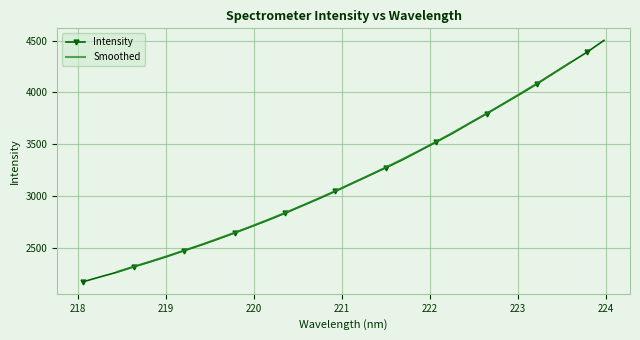

Rank the categories by value from highest to lowest.

223.9802, 223.7895, 223.5987, 223.408, 223.2172, 223.0264, 222.8355, 222.6447, 222.4538, 222.263, 222.0721, 221.8812, 221.6902, 221.4993, 221.3083, 221.1174, 220.9264, 220.7354, 220.5444, 220.3533, 220.1623, 219.9712, 219.7801, 219.589, 219.3979, 219.2067, 219.0156, 218.8244, 218.6332, 218.442, 218.2508, 218.0596